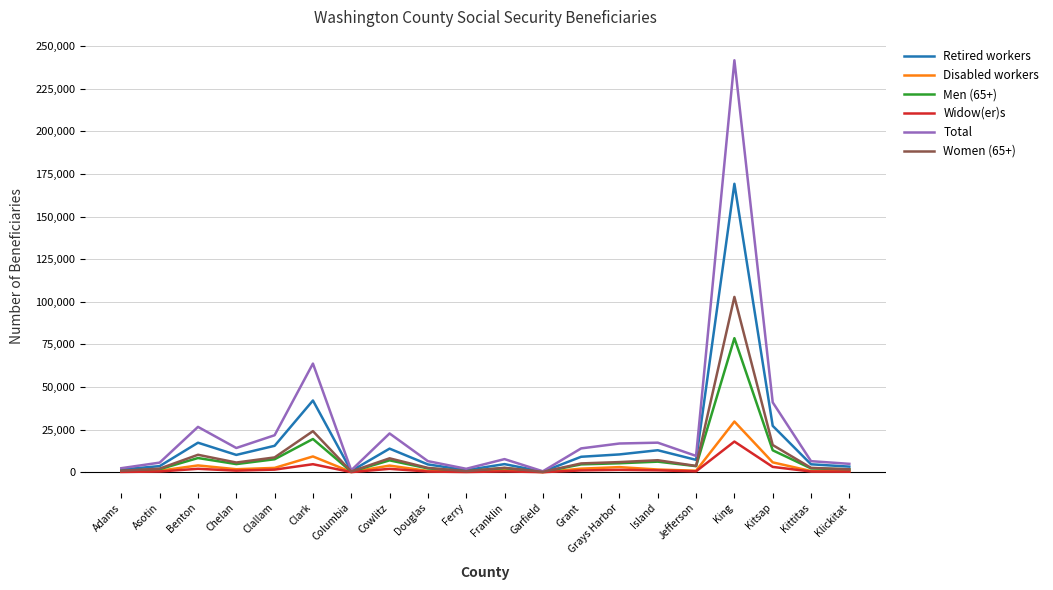

The value of Disabled workers at Garfield is 70. True or false?

True